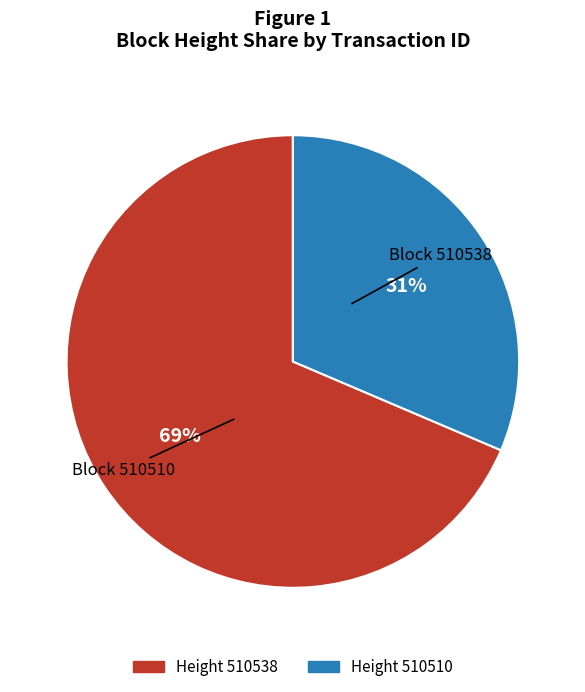

To the nearest percent, what is the average slice percentage?

50%